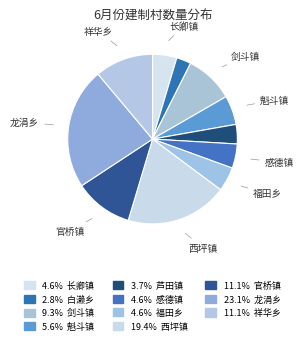

How many slices are in this pie chart?

11